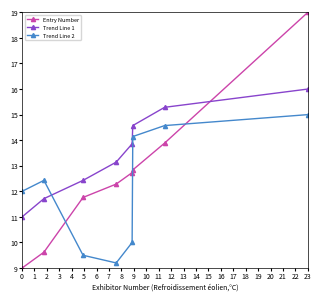

Which series has the largest range (max minus min)?

Entry Number